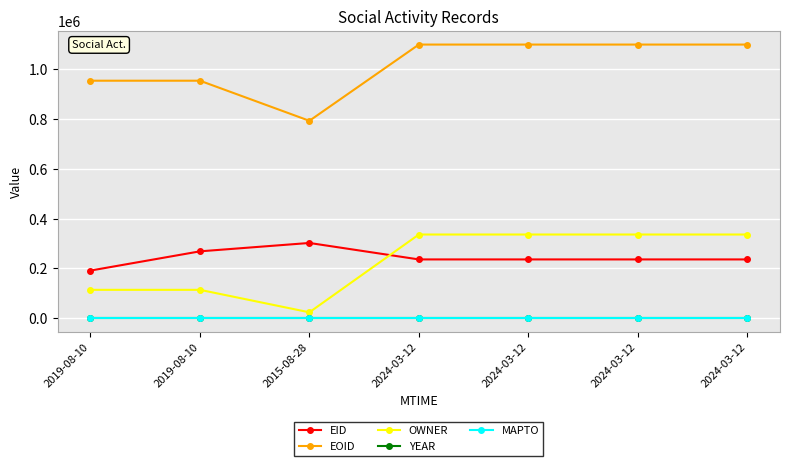

What is the maximum value for OWNER?

335959